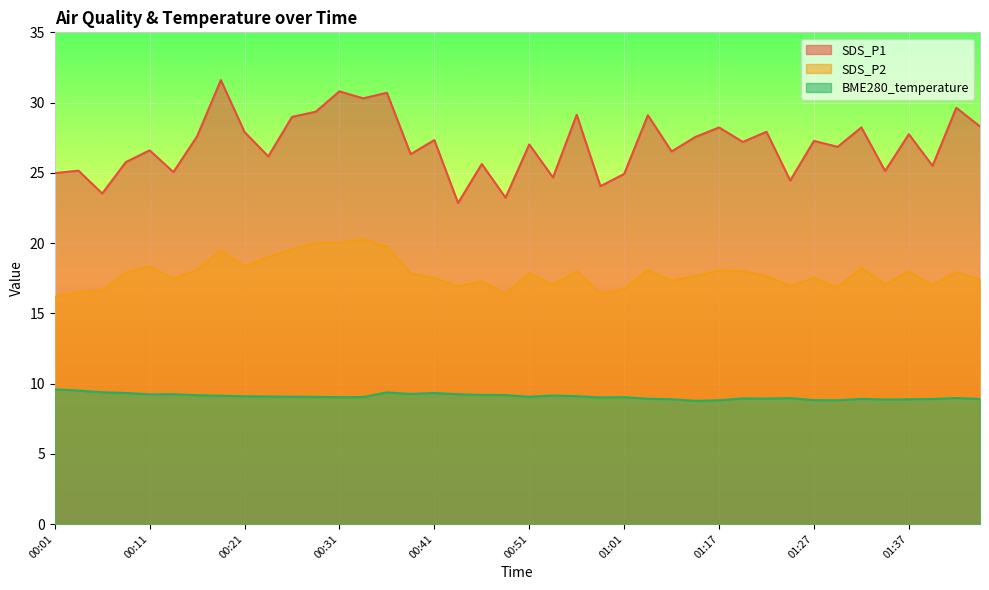

True or false: SDS_P1 and SDS_P2 cross at least once.

False